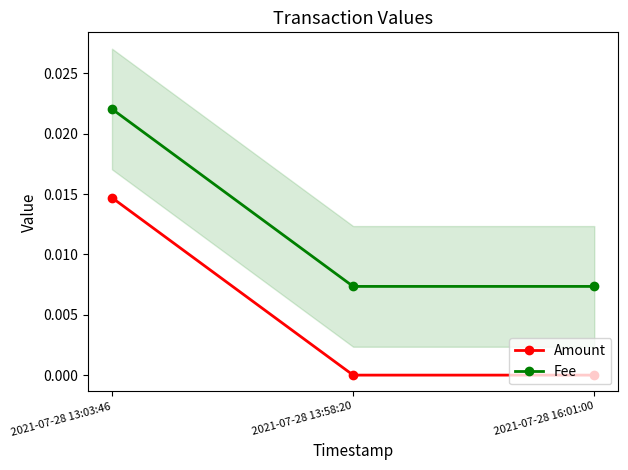

How many data points does each series have?

3